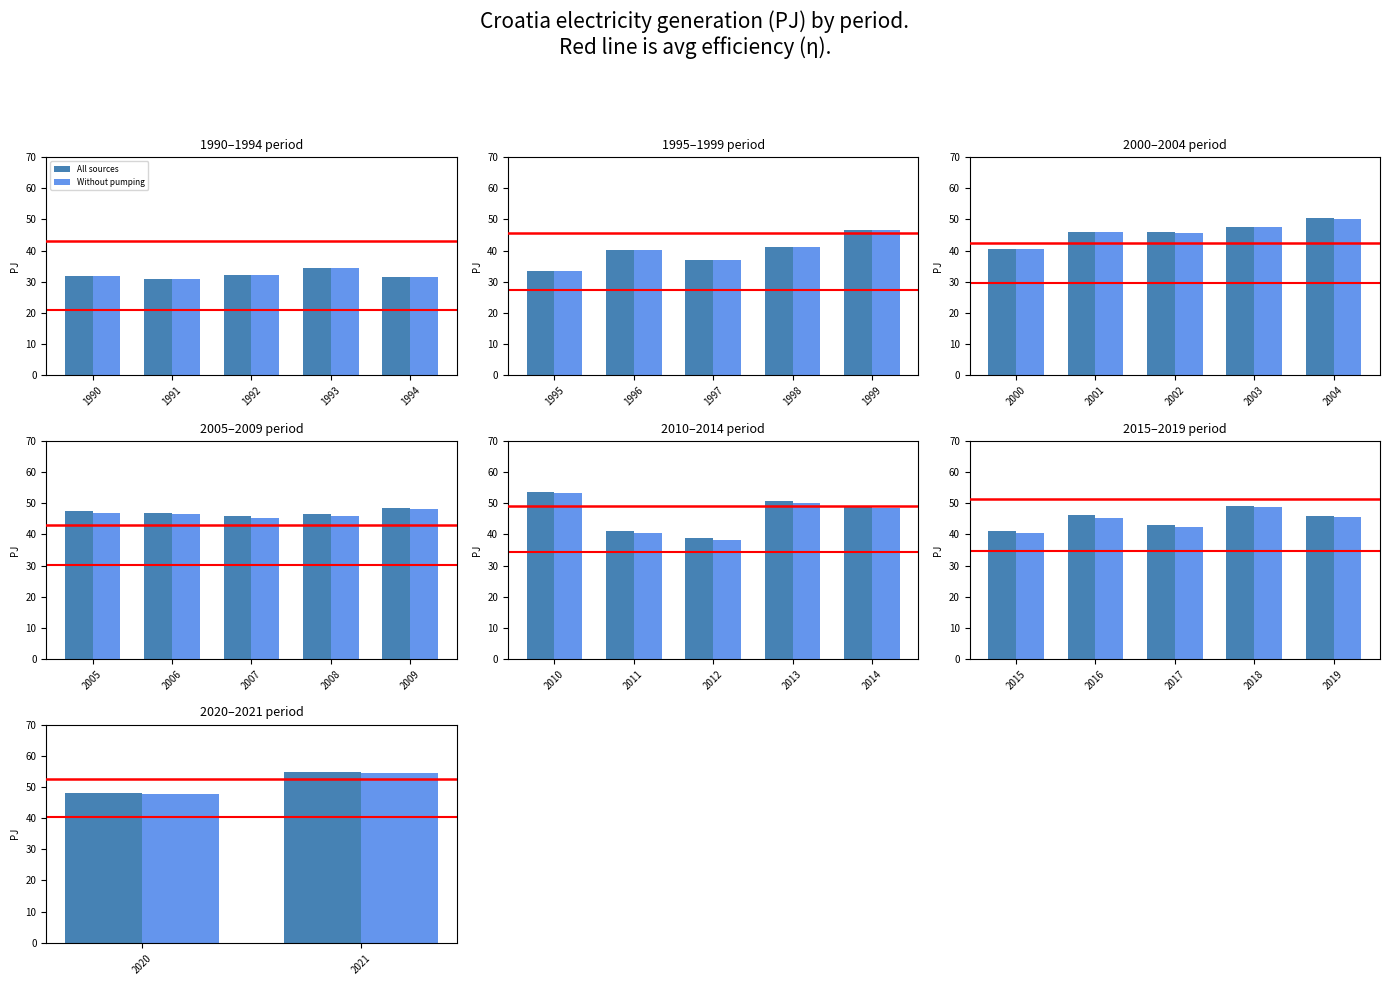

Rank the series at 2020 from highest to lowest value.

All sources, Without pumping